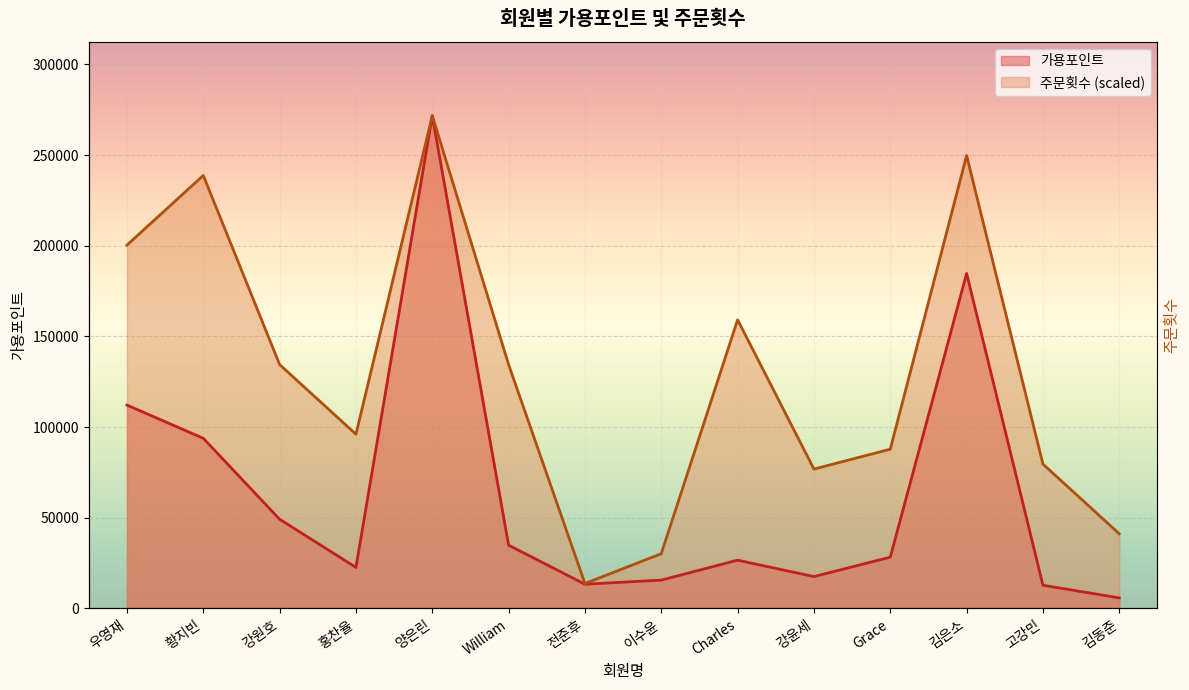

Is the value of 가용포인트 at 황지빈 greater than the value of 주문횟수 at 김은소?

No